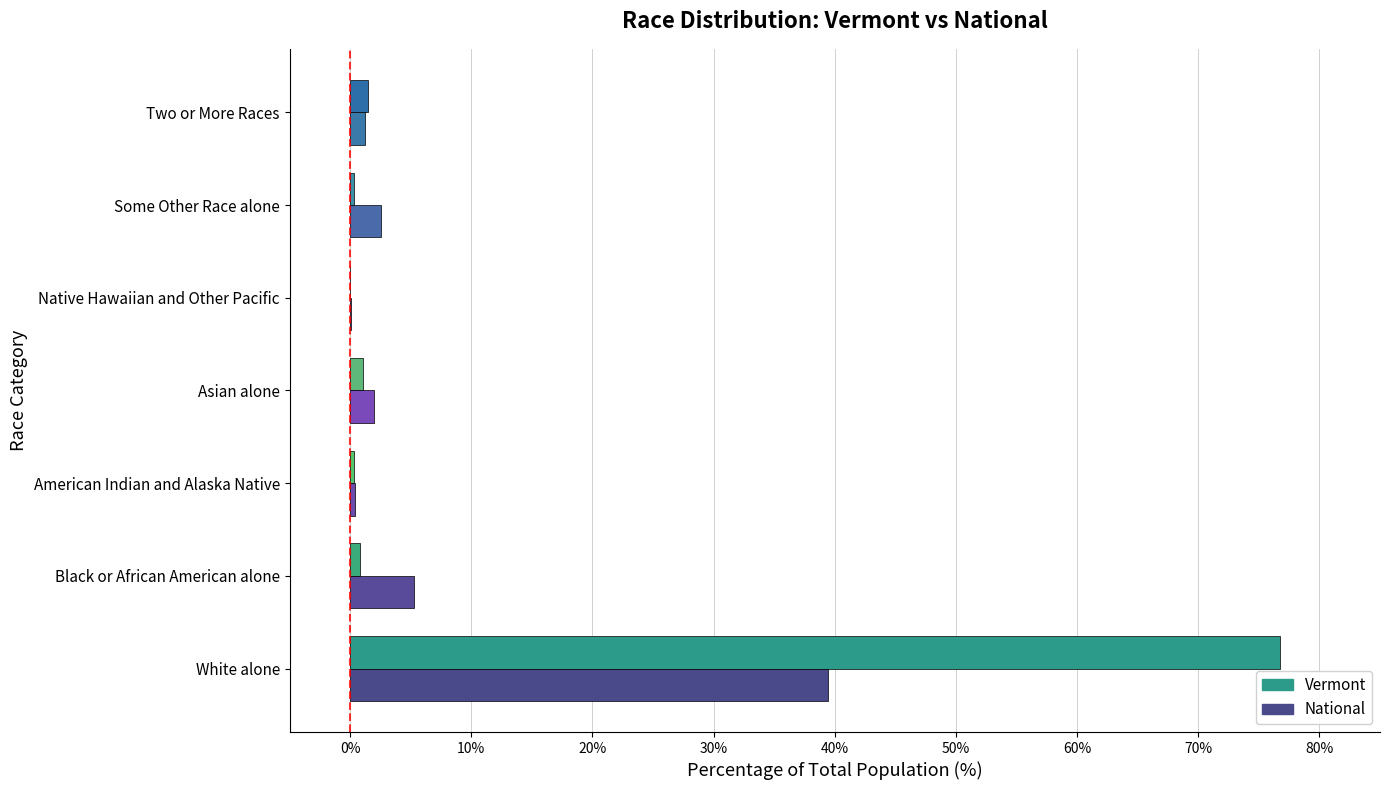

Which series changed the most between White alone and Asian alone?

Vermont